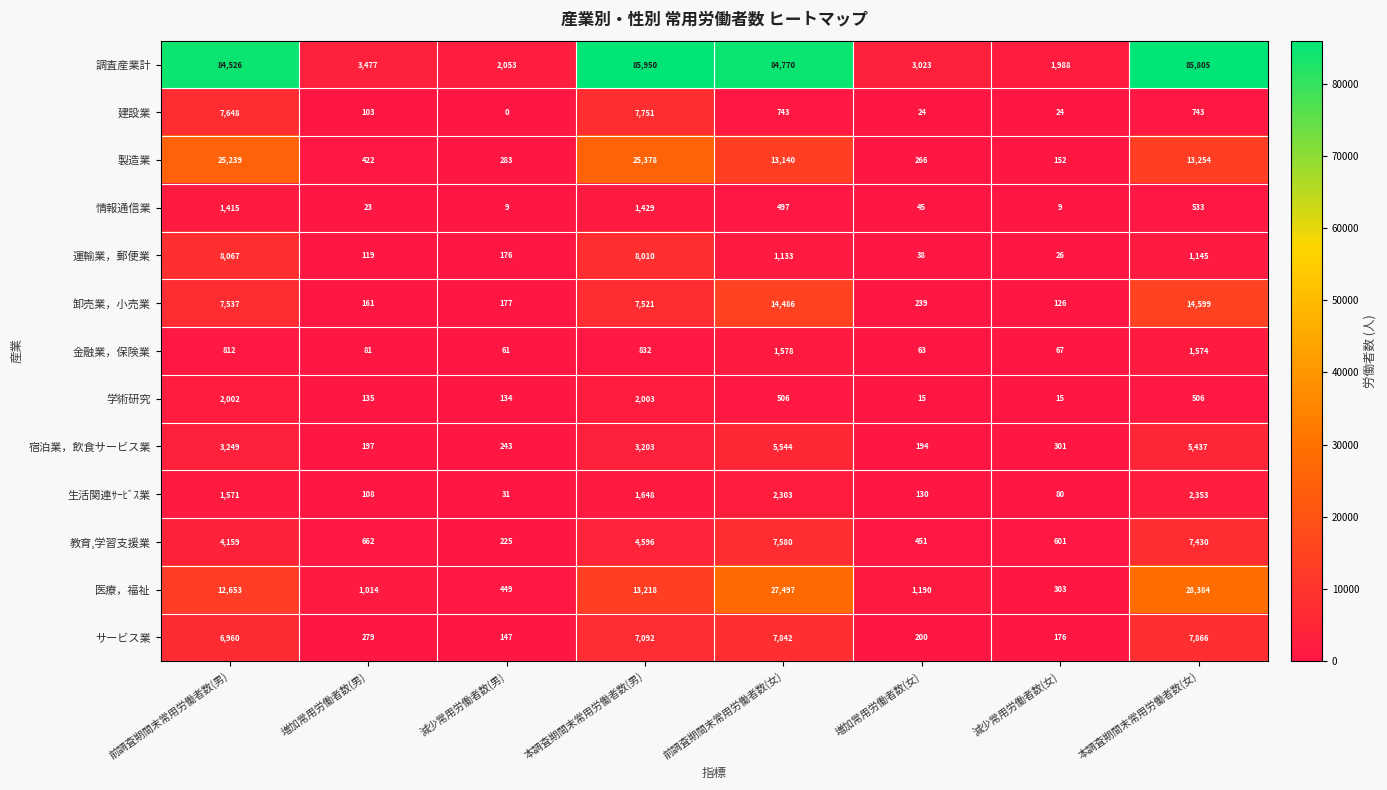

Where is 医療，福祉 nearest to the value 14343?

本調査期間末常用労働者数(男)